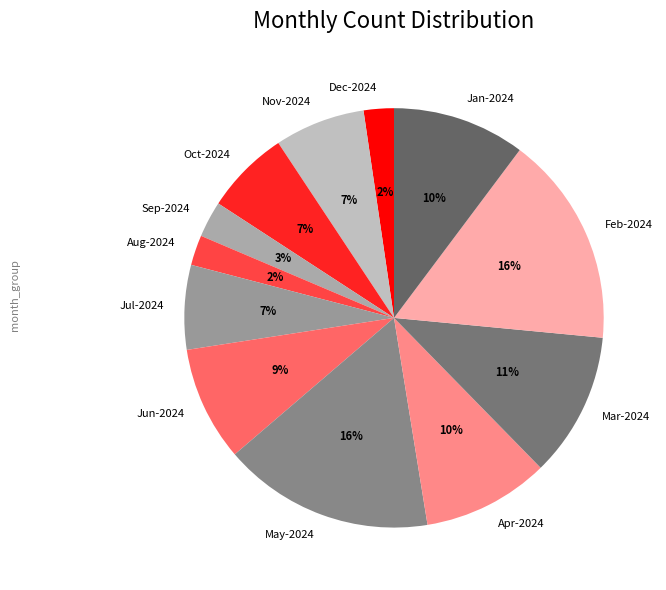

The Feb-2024 slice represents 4% of the pie. True or false?

False